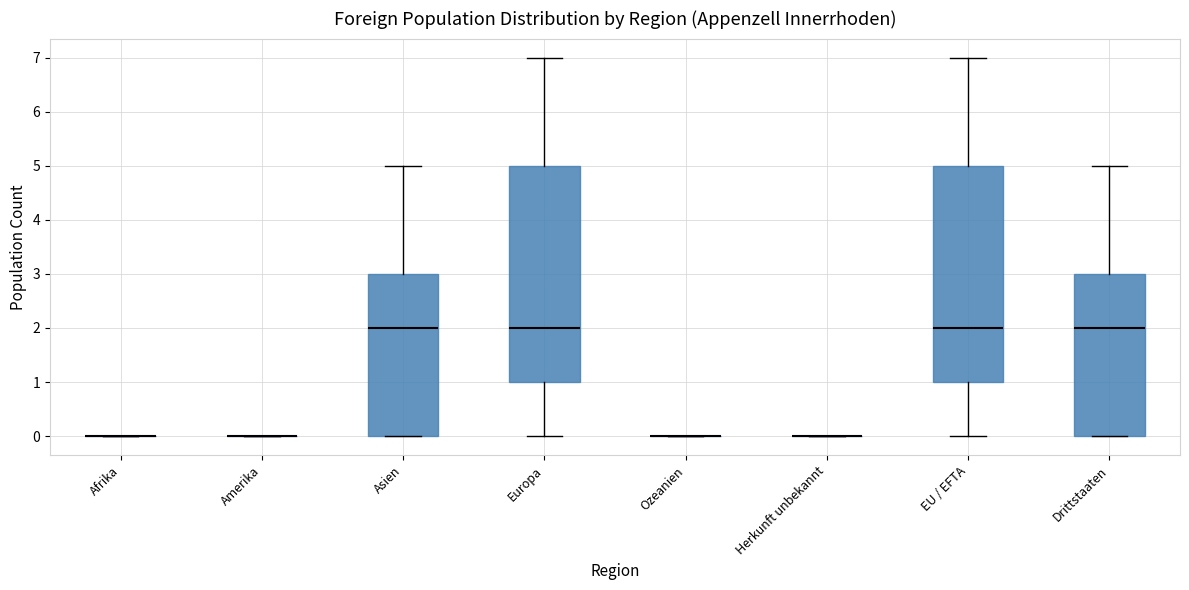

Where does the lower whisker of the box for Europa end on the y-axis? The values are not printed on the chart, so give them approximately, as read against the axis.

0